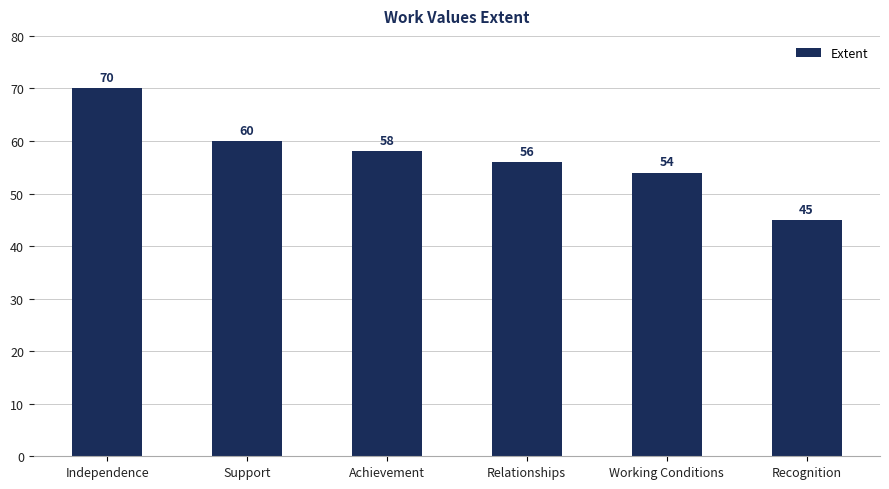

What is the difference between the second highest and minimum values?

15